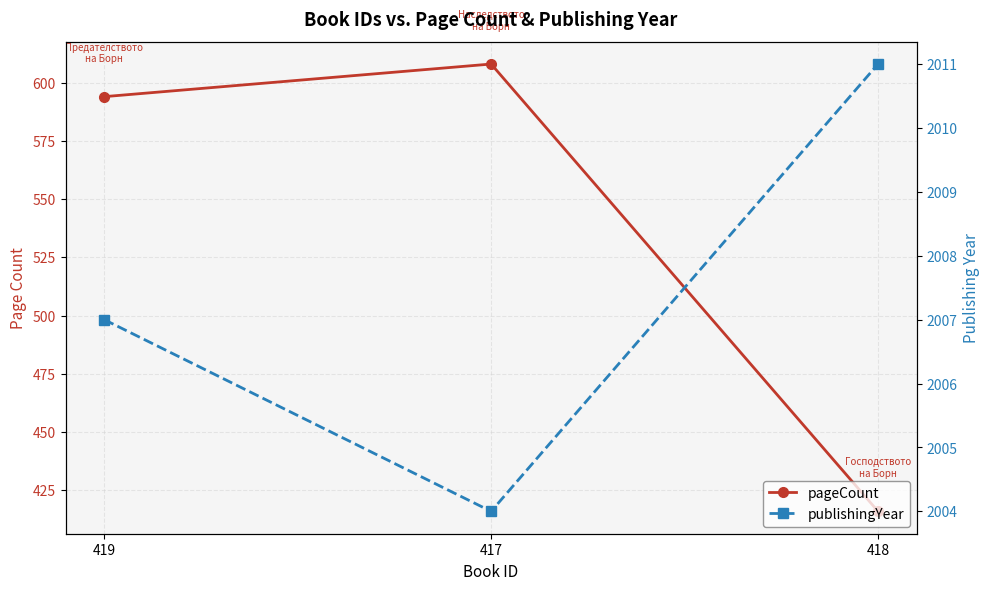

How many values in the pageCount series are below 594?

1